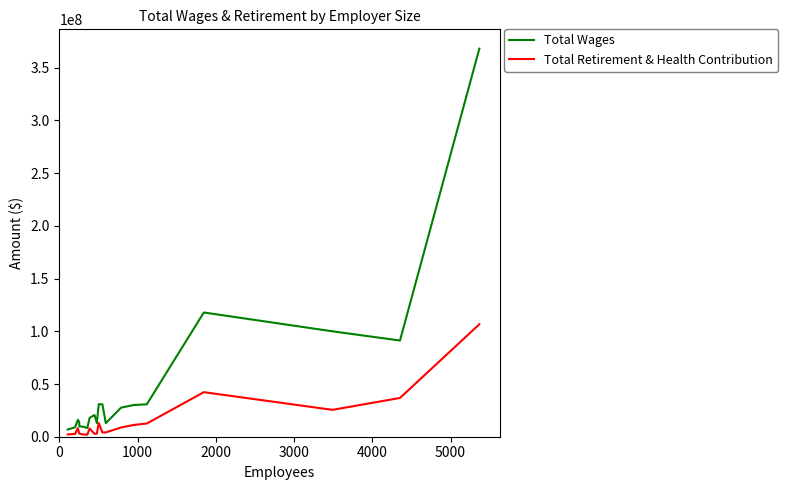

List the series in order of their overall mean, lowest first.

Total Retirement & Health Contribution, Total Wages